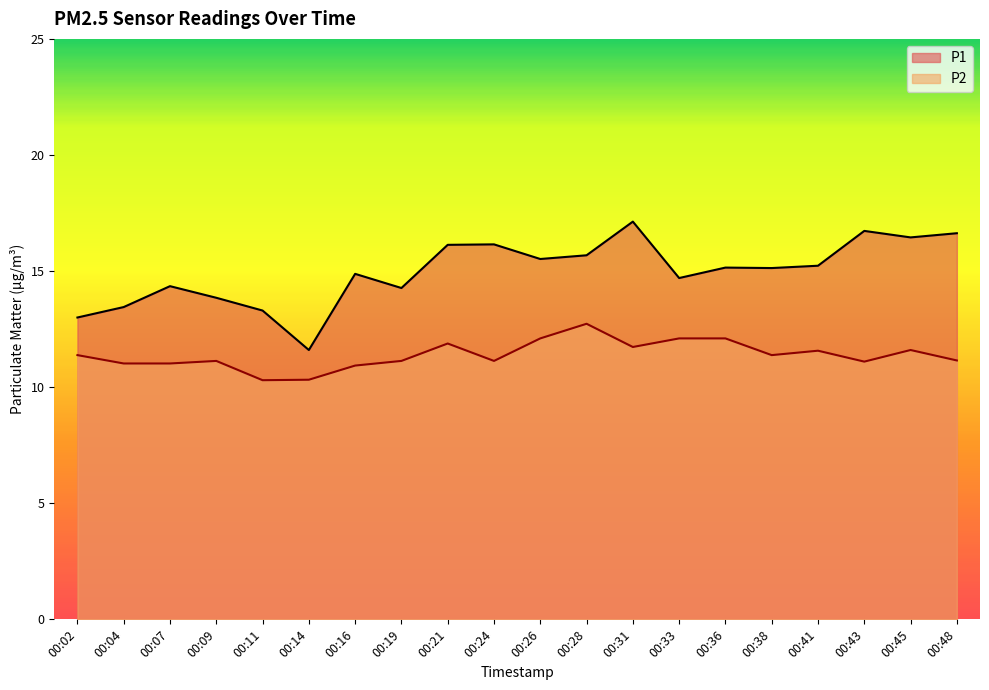

True or false: P1 and P2 intersect in this chart.

False